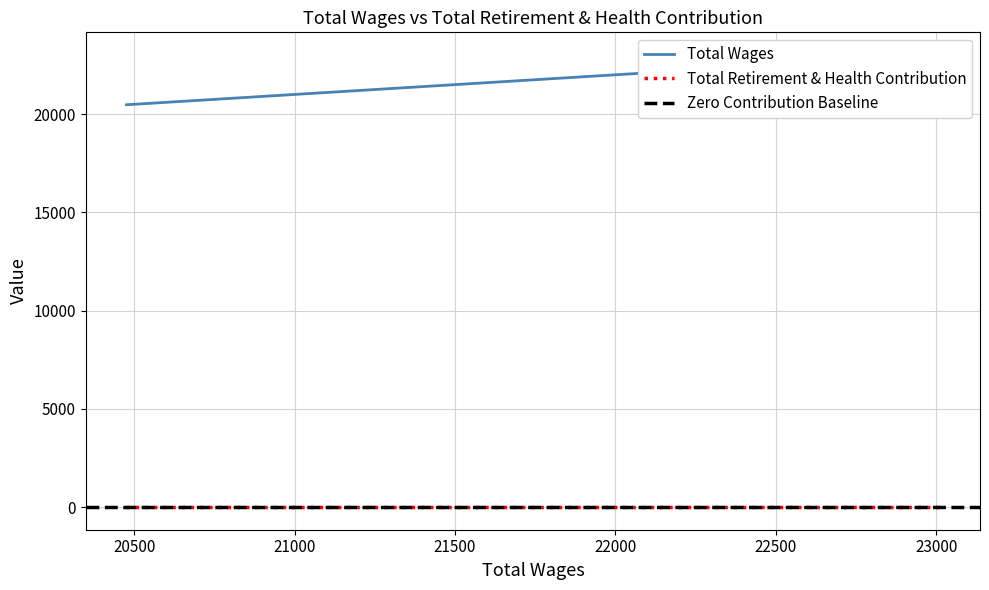

Reading right to left, extract all data points from this chart.

20475.0=20475	21060.0=21060	21840.0=21840	22230.0=22230	23010.0=23010